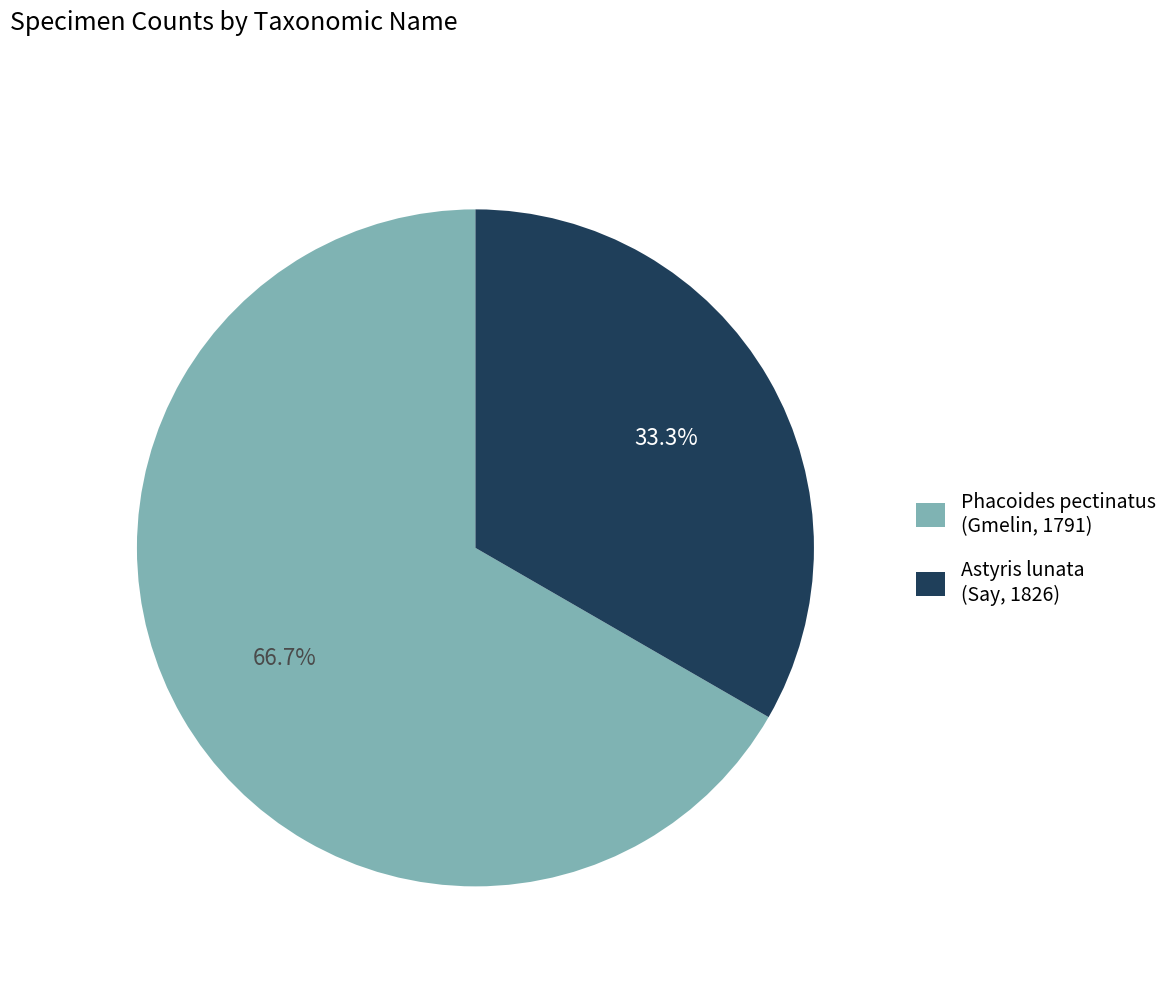

Rank the categories by value from highest to lowest.

Phacoides pectinatus (Gmelin, 1791), Astyris lunata (Say, 1826)